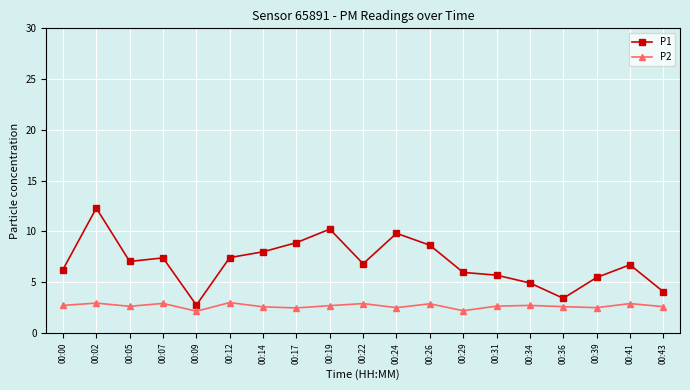

What value does the P1 series have at 00:02?

12.3